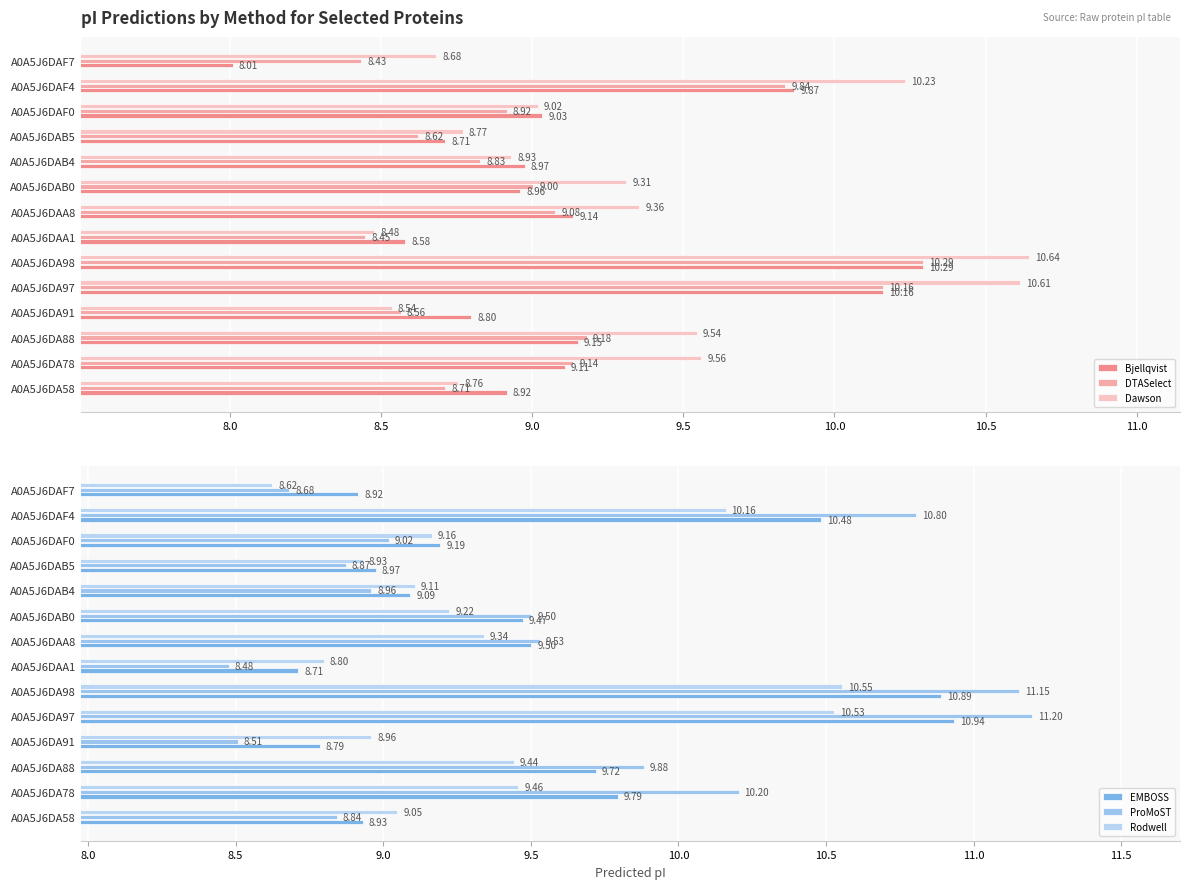

List the labels in order of ProMoST value, largest first.

A0A5J6DA97, A0A5J6DA98, A0A5J6DAF4, A0A5J6DA78, A0A5J6DA88, A0A5J6DAA8, A0A5J6DAB0, A0A5J6DAF0, A0A5J6DAB4, A0A5J6DAB5, A0A5J6DA58, A0A5J6DAF7, A0A5J6DA91, A0A5J6DAA1